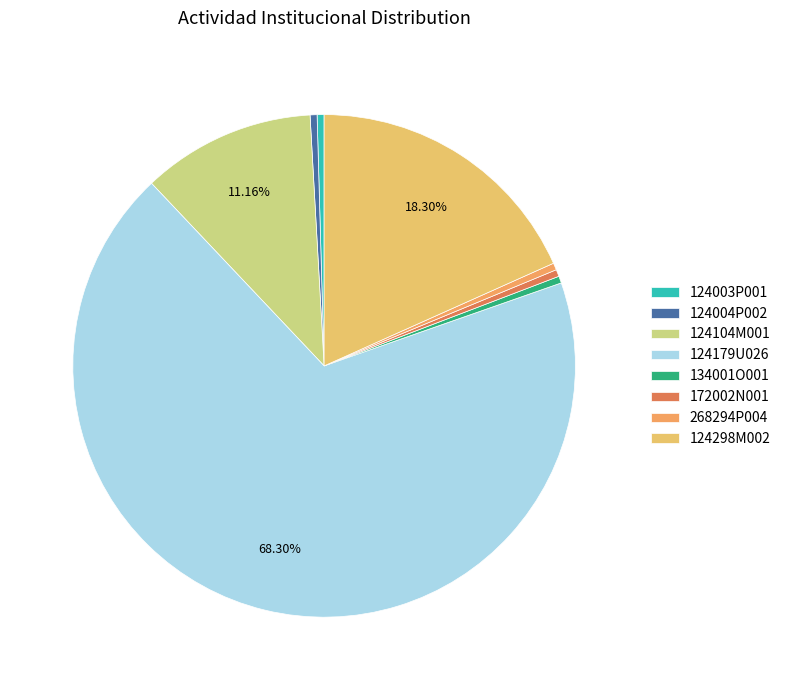

Combined, do 124003P001 and 124004P002 account for over 50%?

No